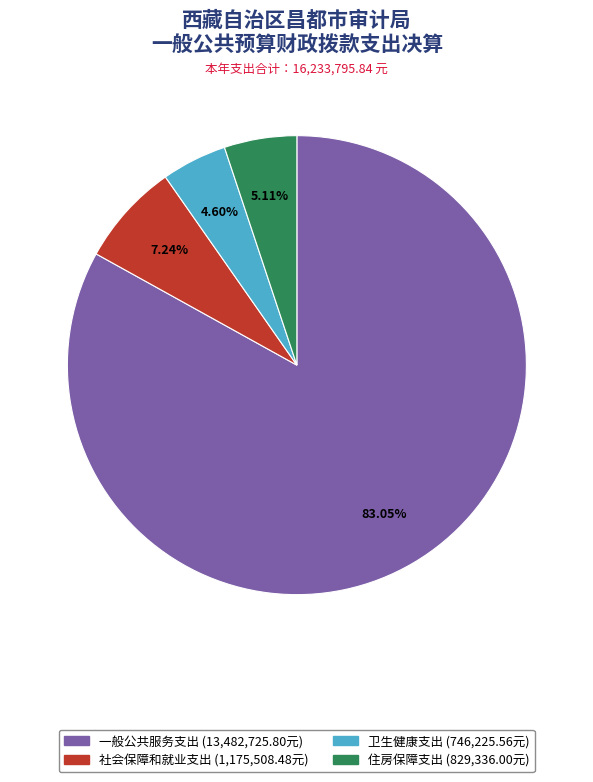

Is the sum of 一般公共服务支出 and 卫生健康支出 greater than half?

Yes